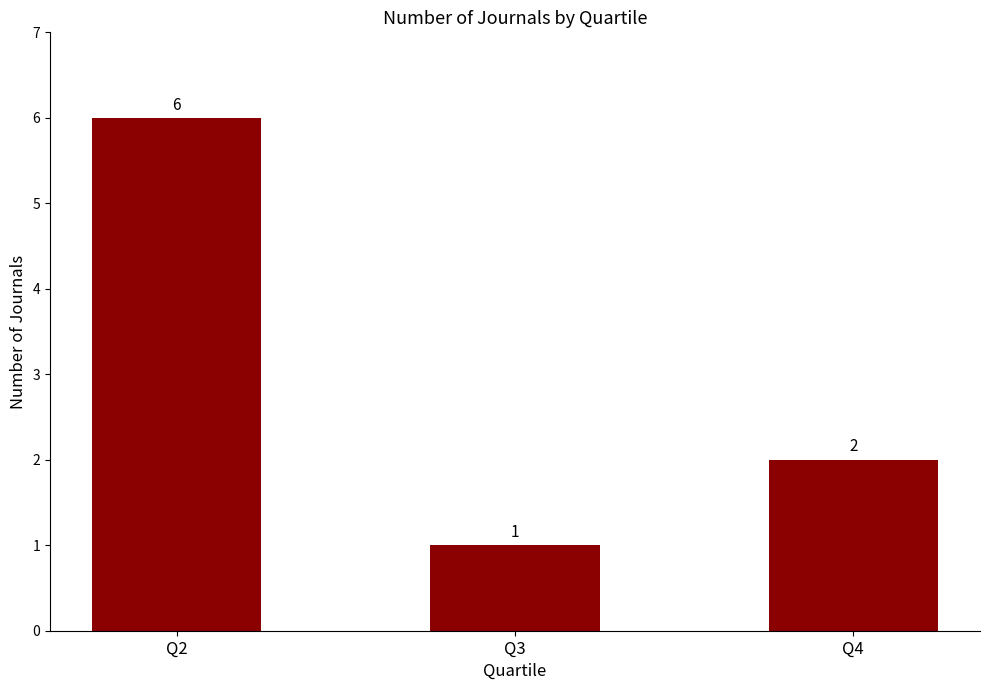

What is the ratio of the value at Q3 to the value at Q2?

0.2